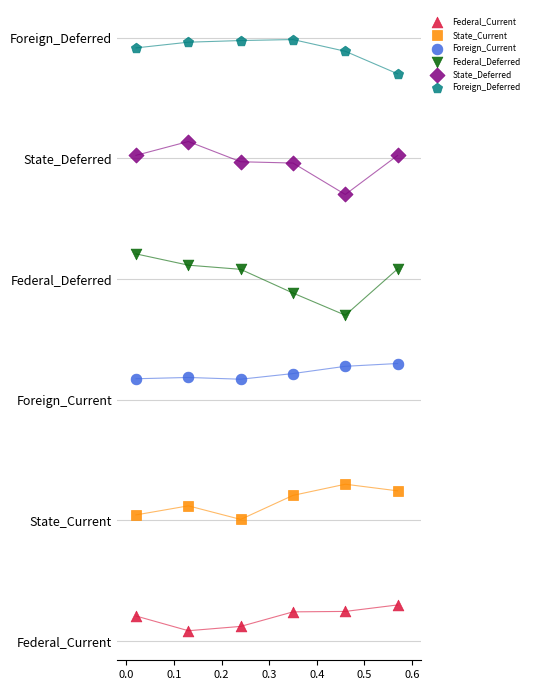

What are all the series names shown in the legend?

Federal_Current, State_Current, Foreign_Current, Federal_Deferred, State_Deferred, Foreign_Deferred